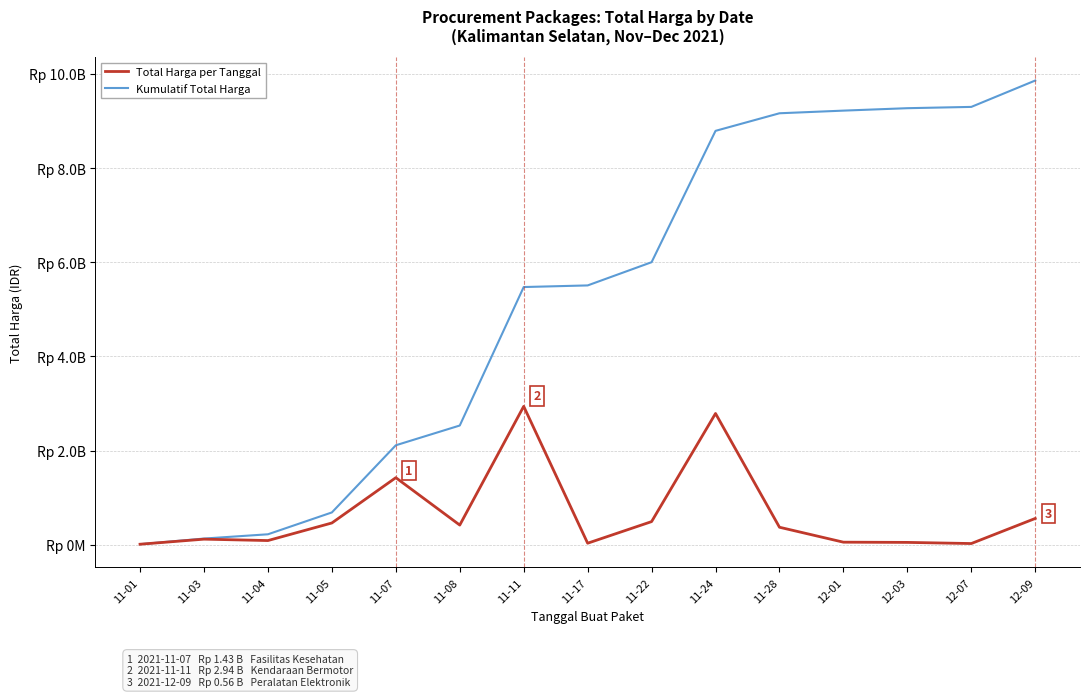

What is the maximum value shown in the chart?

9857720510